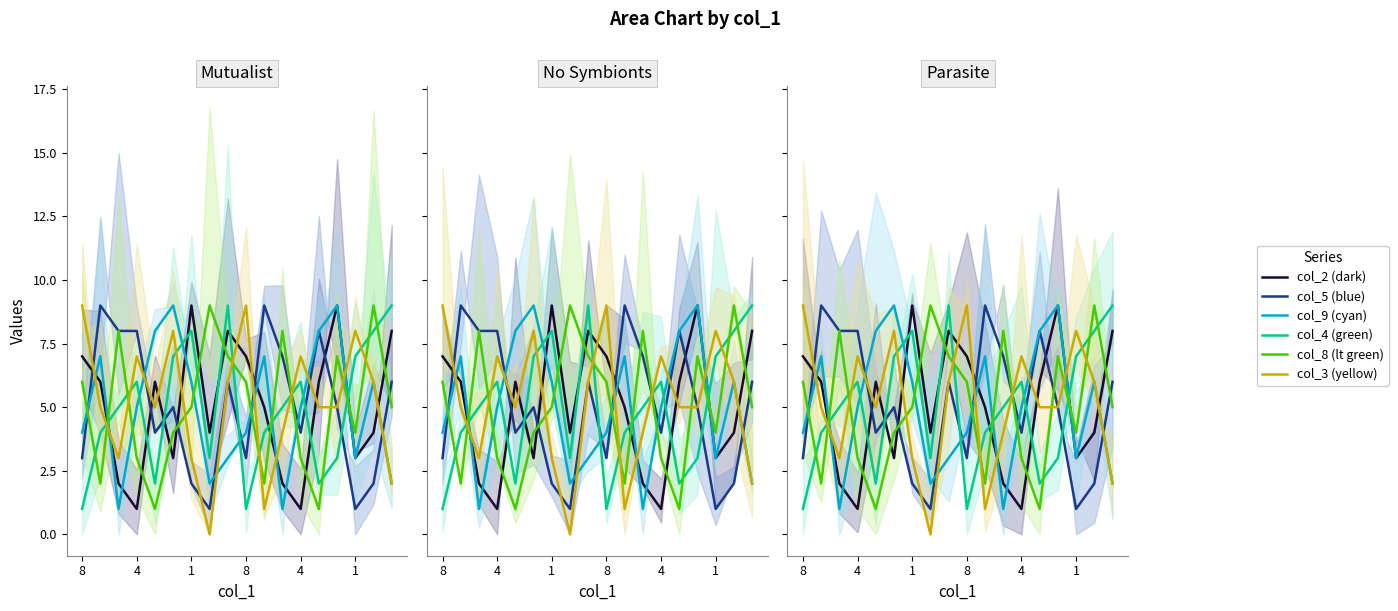

At which category is the sum across all series the highest?

8